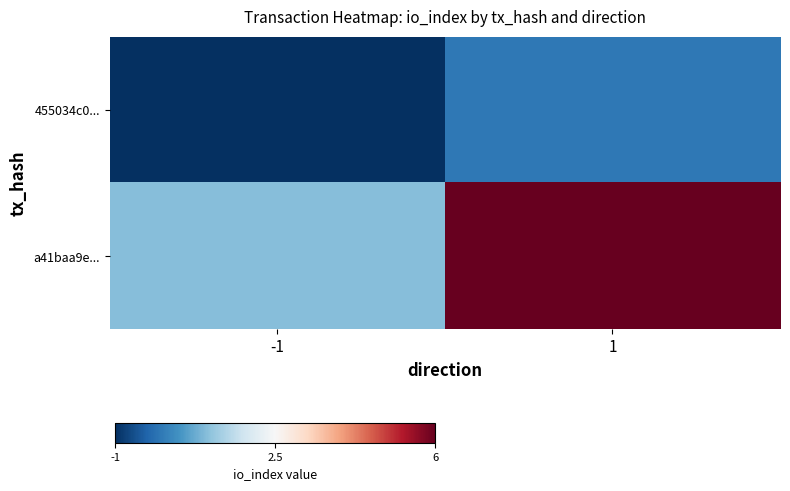

Reading left to right, what are all the values shown in this chart?

455034c0...: -1=-1	1=0
a41baa9e...: -1=1	1=6